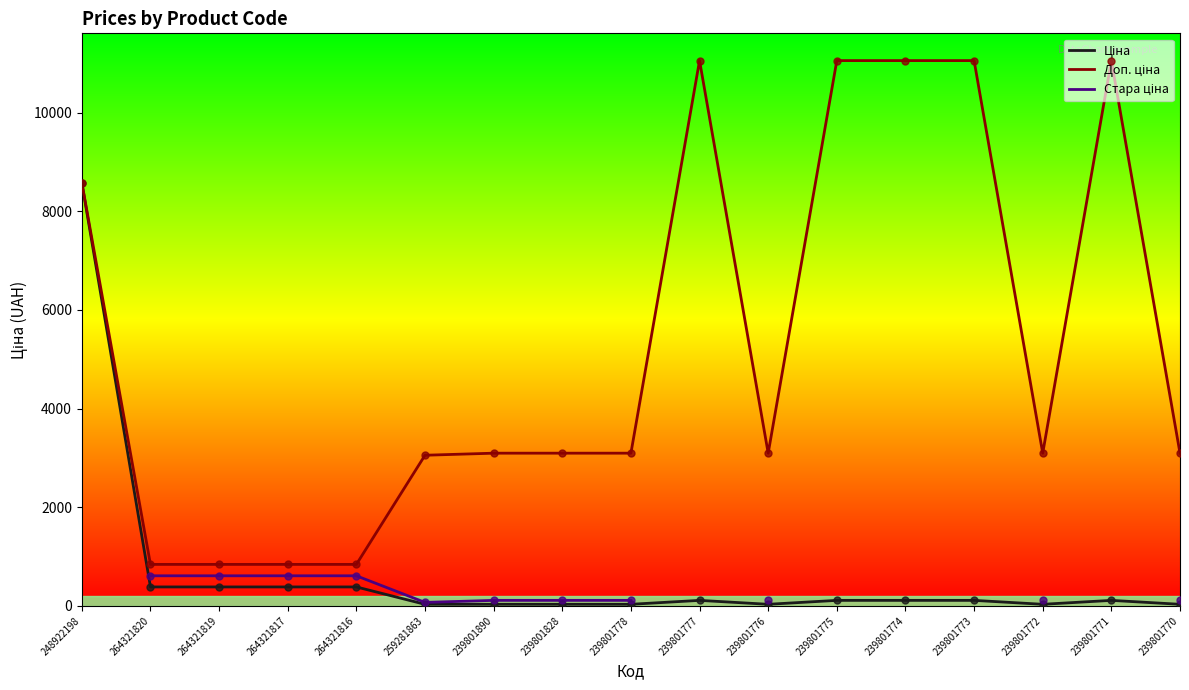

The Ціна series shows 30.9 at 239801778. True or false?

True